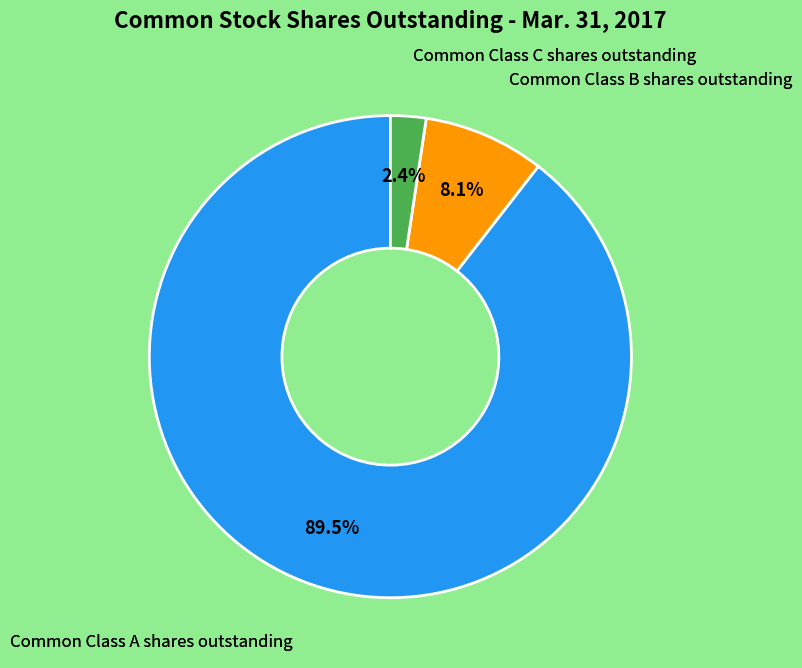

What is the largest slice in the pie chart?

Common Class A shares outstanding